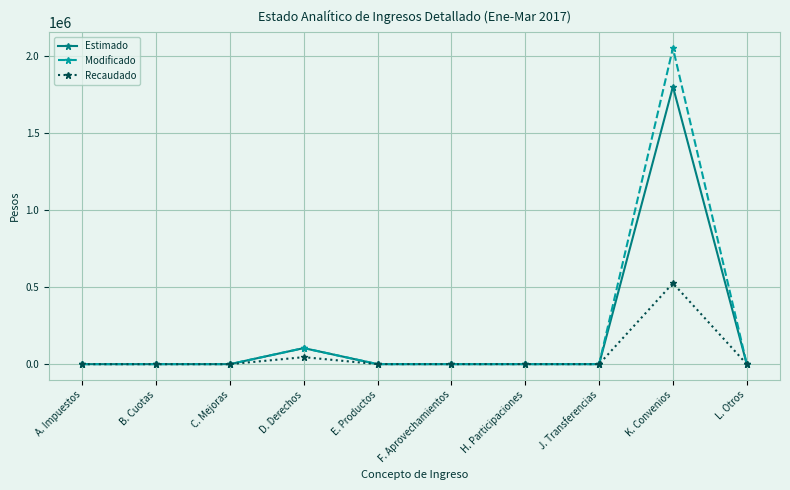

What is the label of the 8th point from the left?

J. Transferencias